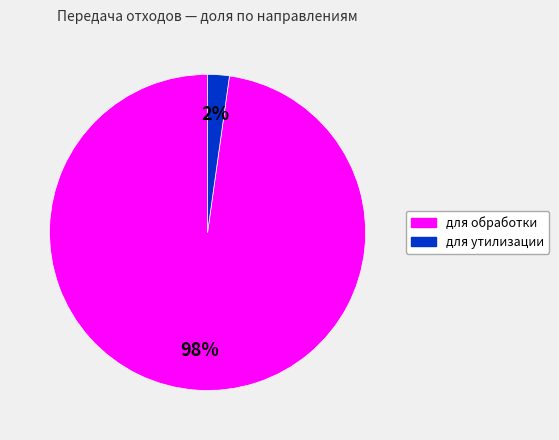

How many slices are in this pie chart?

2